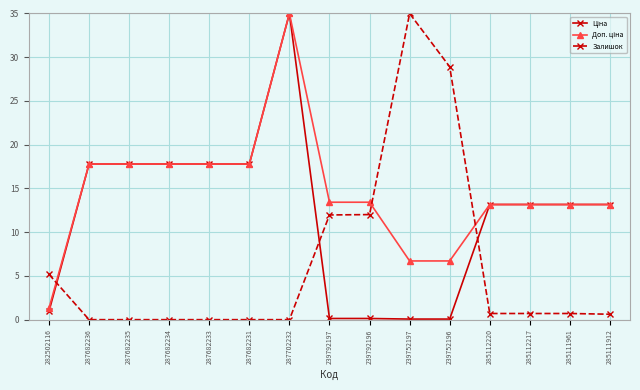

What is the label of the 3rd point from the right?

285112217